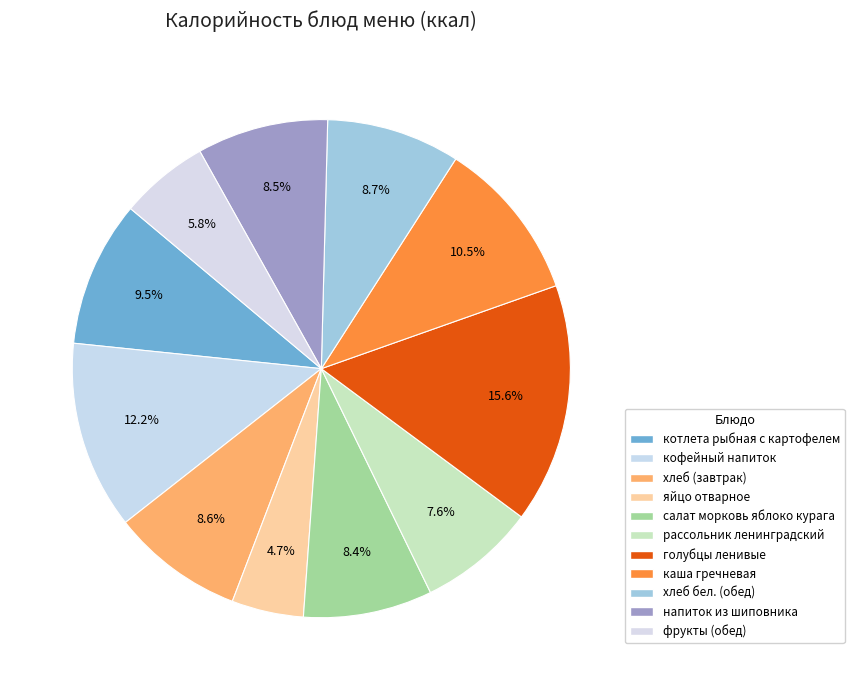

To the nearest percent, what portion does напиток из шиповника represent?

9%